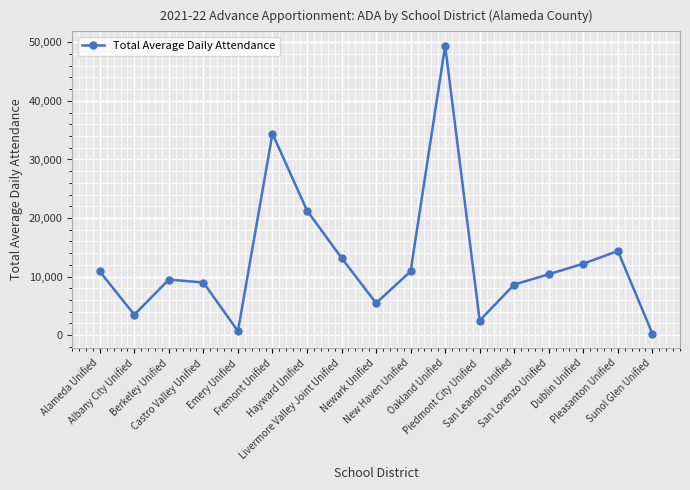

What is the difference between the maximum and minimum values?

49136